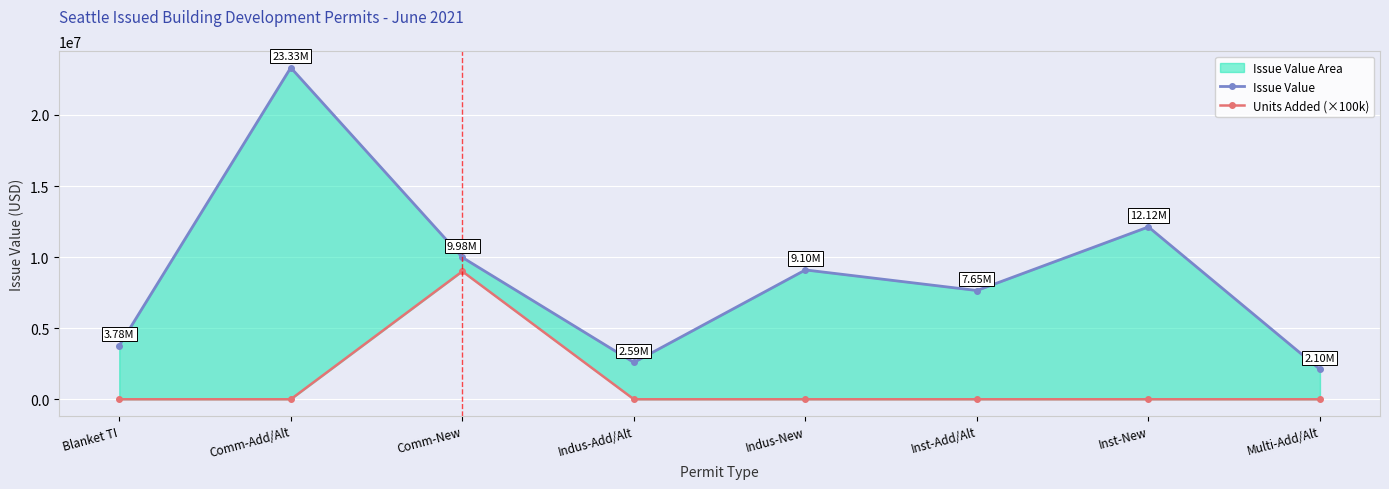

At which label does Issue Value first exceed 9100000?

Comm-Add/Alt